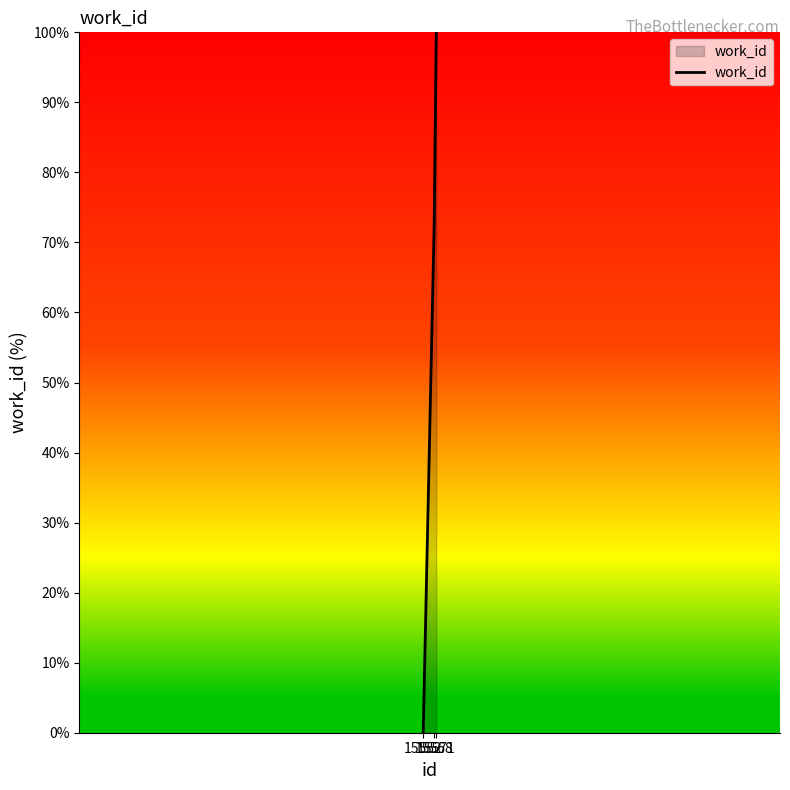

Count the values in the range 0 to 100.

3